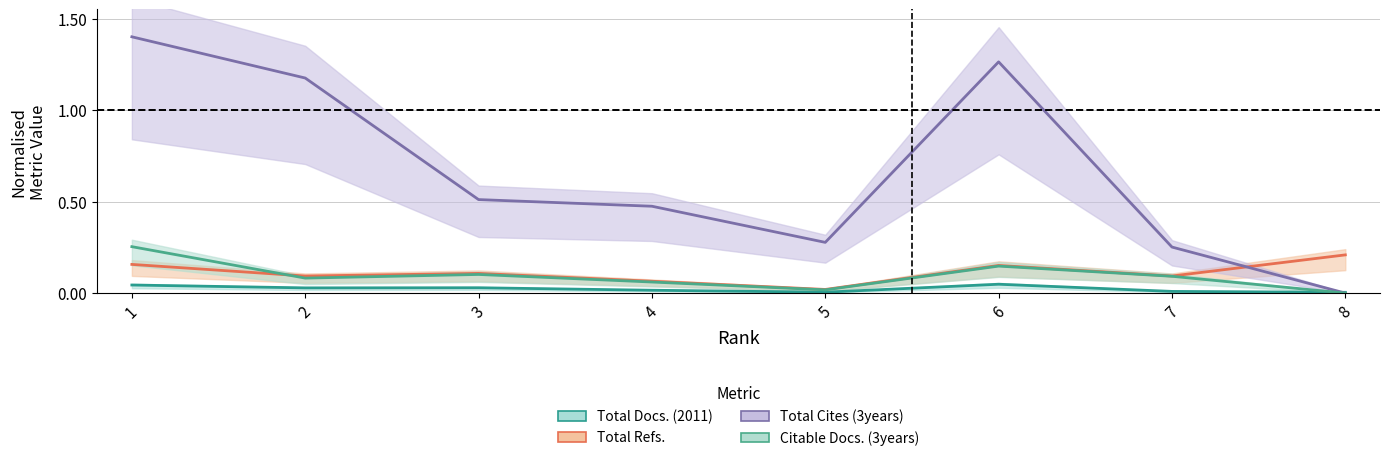

Where is Total Docs. (2011) nearest to the value 0?

8